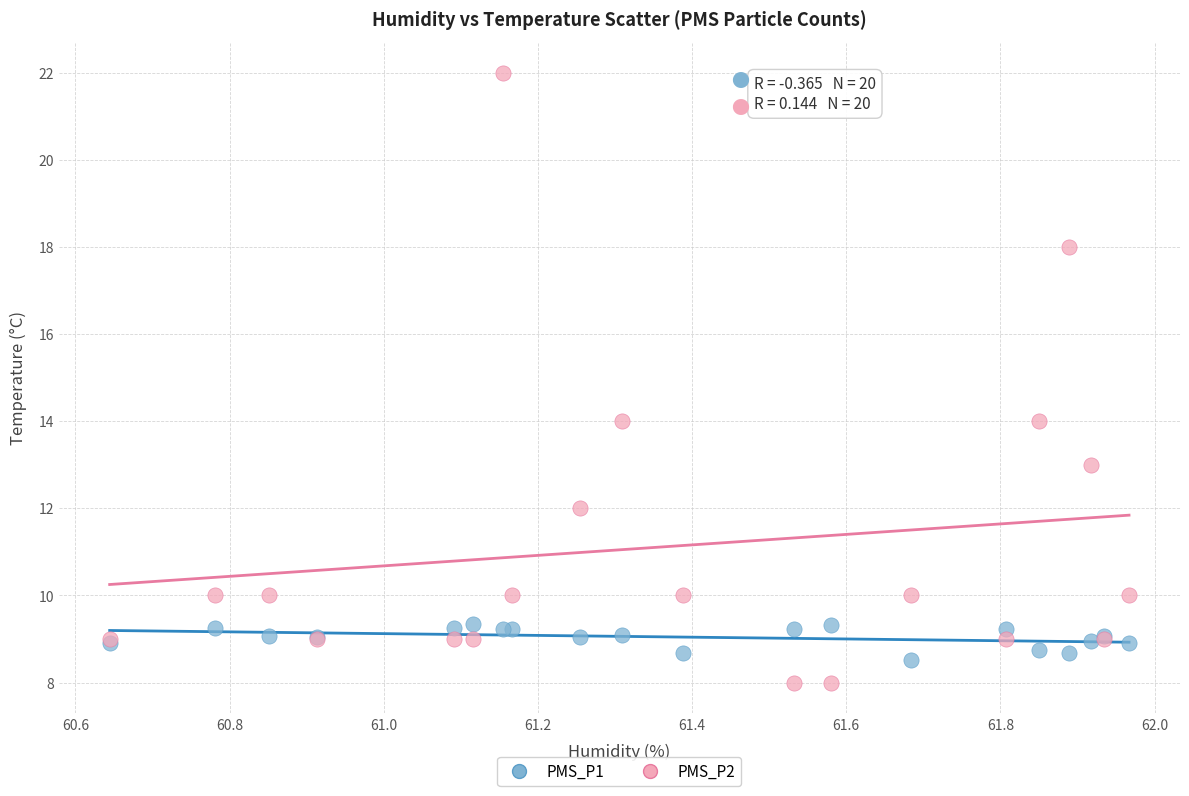

What is the X range (max minus min) for the scatter plot?

1.3